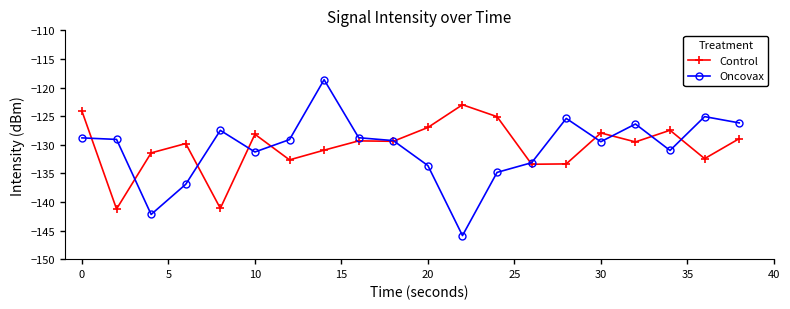

What is the maximum value for Oncovax?

-118.6